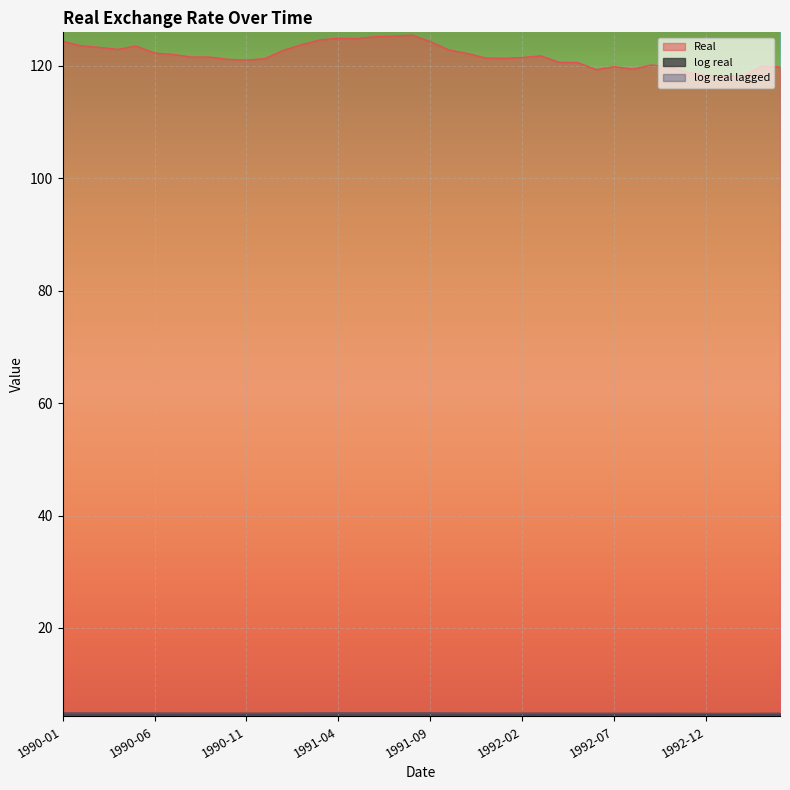

Between 1990-09 and 1990-08, which is larger?

1990-09